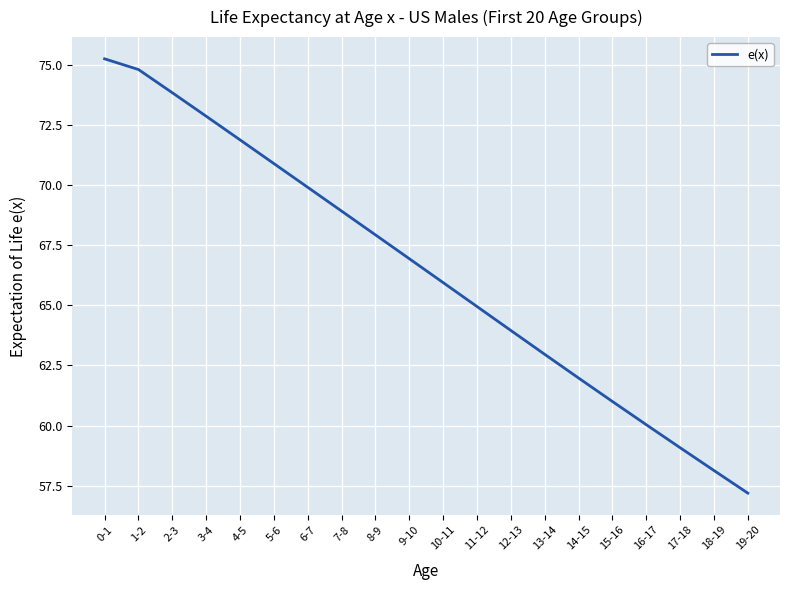

What is the difference between the values at 7-8 and 13-14?

6.0